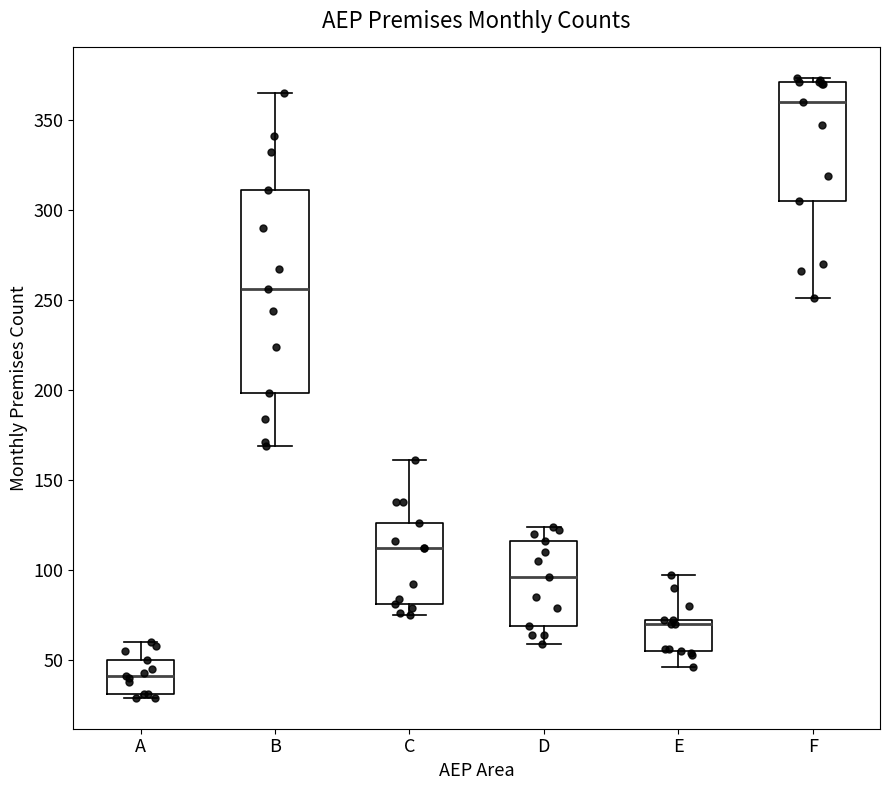

Reading left to right, transcribe this box plot: for each box, give where its median line is, the range the box spans, and where its two whiskers end, as read against the y-axis. The values are not printed on the chart, so give them approximately, as read against the axis.

A: median 40, box 30 to 50, whiskers 30 (just below the box's lower edge) to 60
B: median 255, box 200 to 310, whiskers 170 to 365
C: median 110, box 80 to 125, whiskers 75 to 160
D: median 95, box 70 to 115, whiskers 60 to 125
E: median 70 (just below the box's upper edge), box 55 to 70, whiskers 45 to 95
F: median 360, box 305 to 370, whiskers 250 to 375